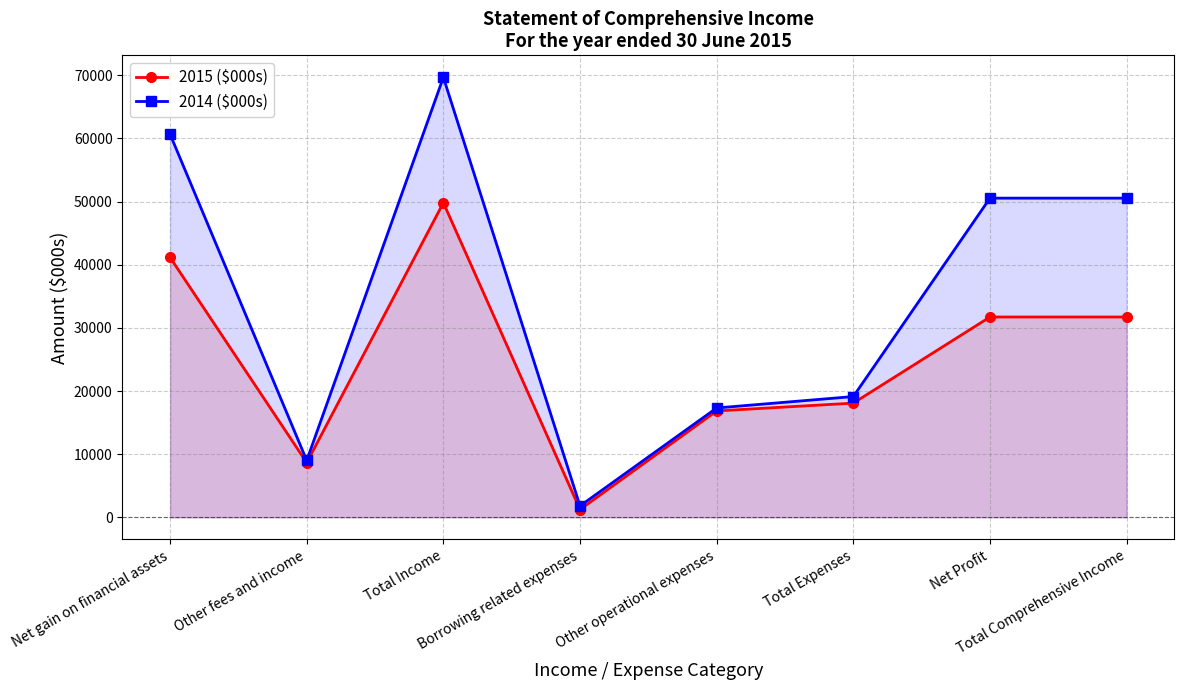

What is the label of the 7th point from the left?

Net Profit